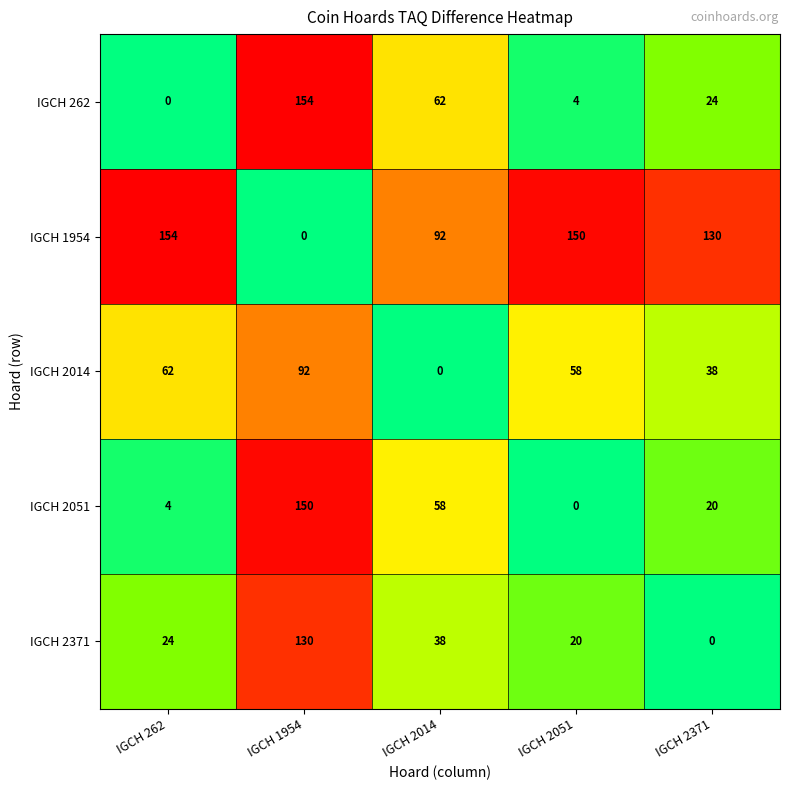

How many values in the IGCH 2371 series are below 24?

2